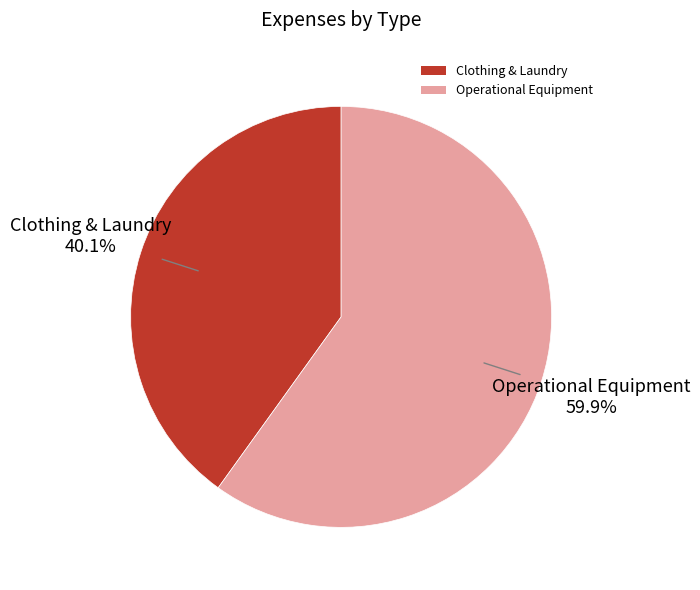

What percentage is the Operational Equipment slice, to the nearest percent?

60%